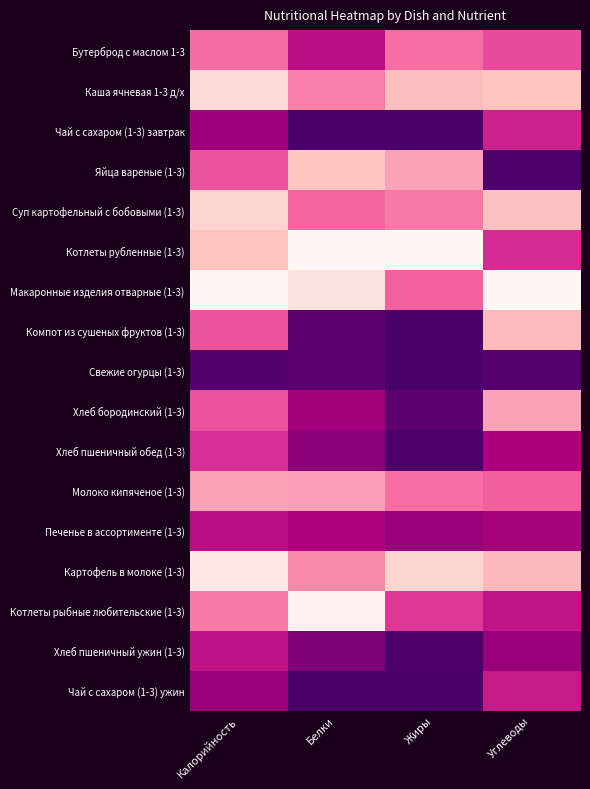

What is the total value across all series at Углеводы?

7.5